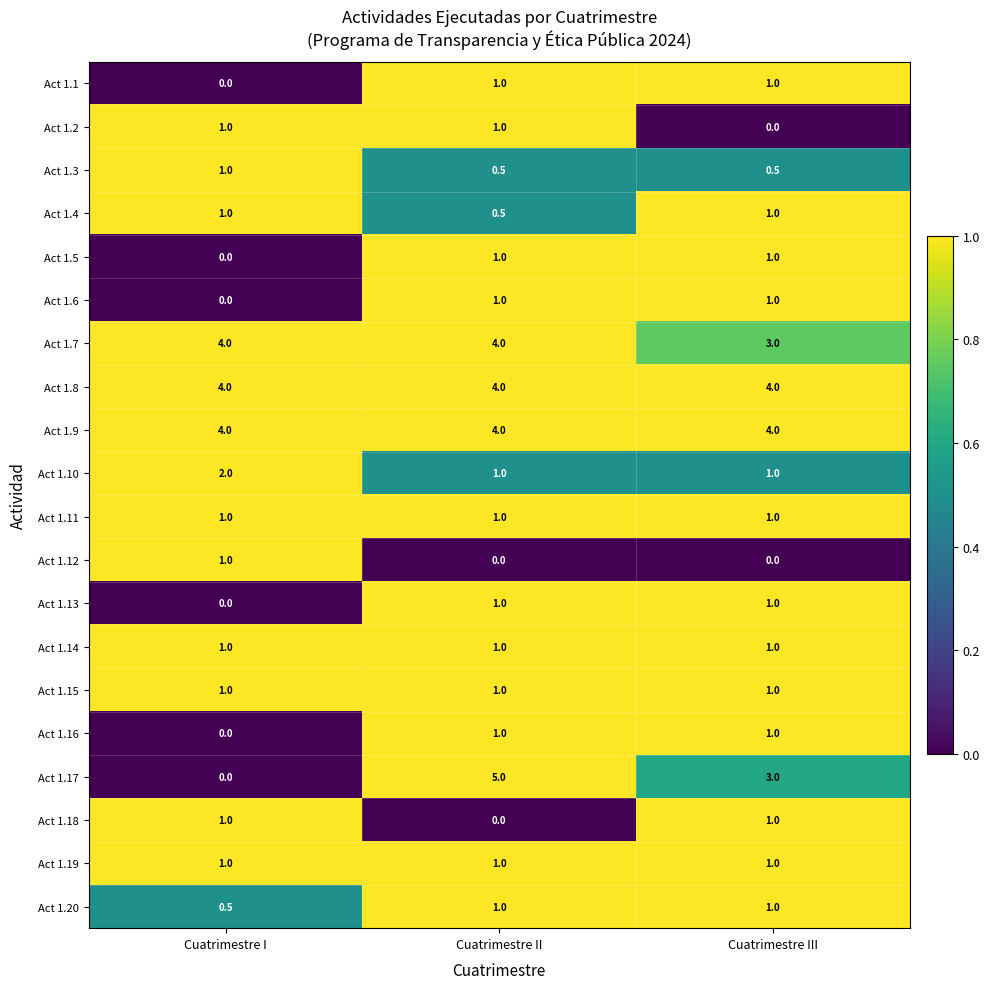

What is the greatest value displayed?

5.0